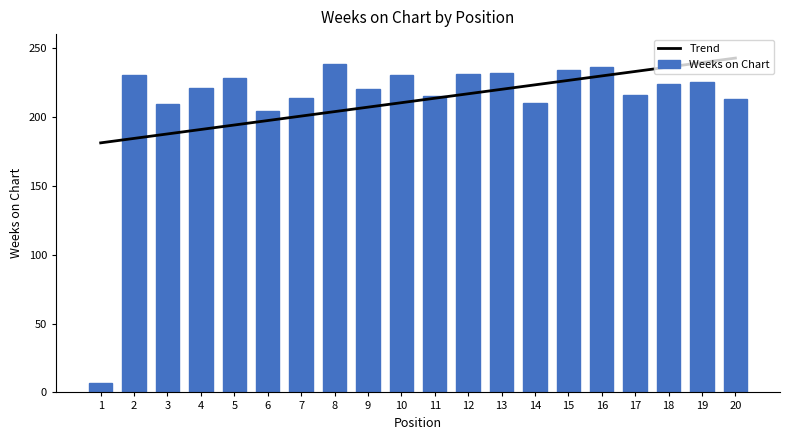

Read the value at 8, to the nearest 50.

250